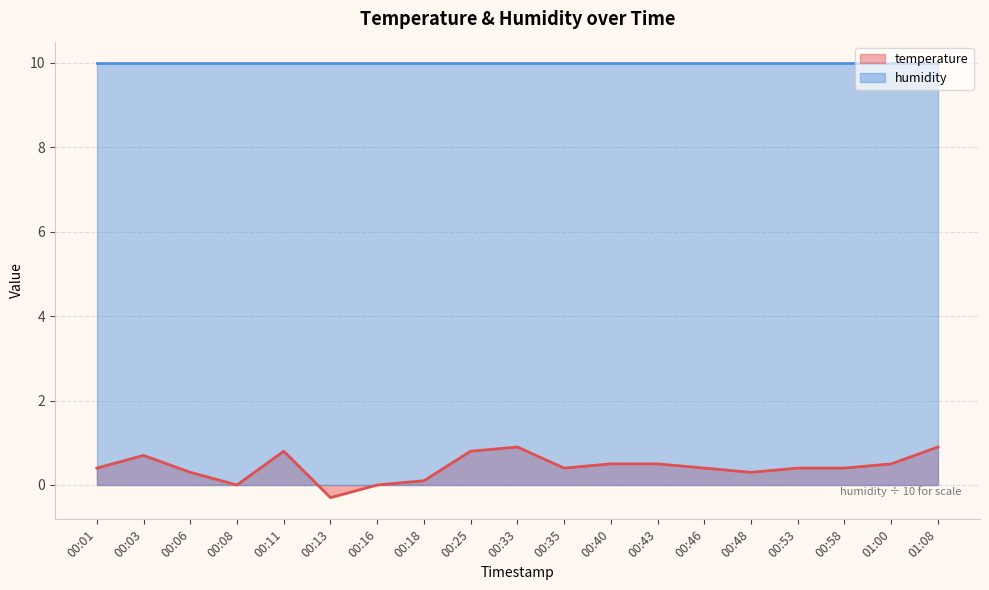

How many distinct data groups are displayed?

2